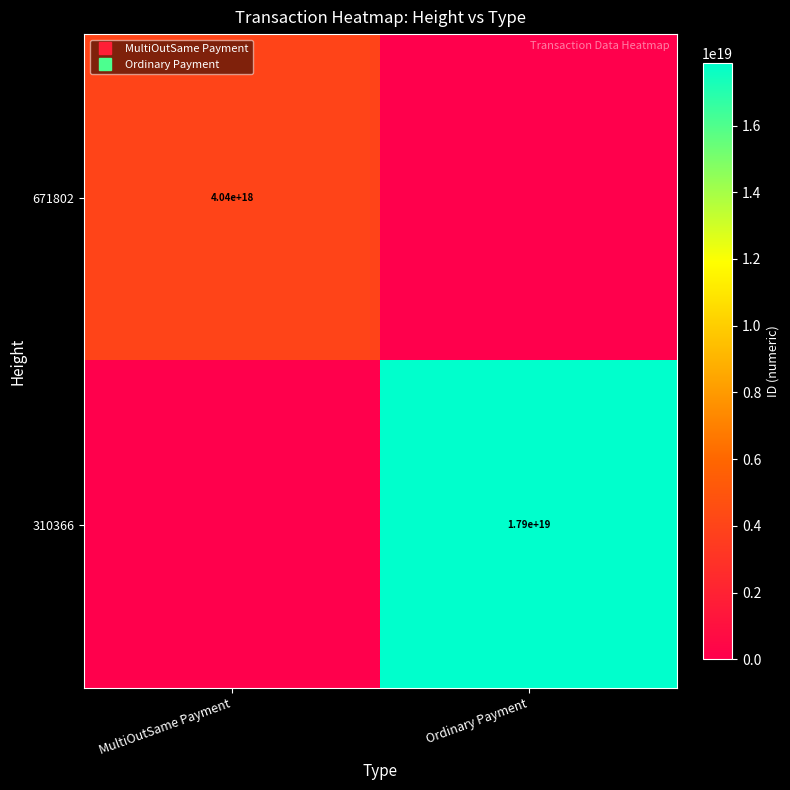

At MultiOutSame Payment, list the series in order from largest to smallest.

671802, 310366